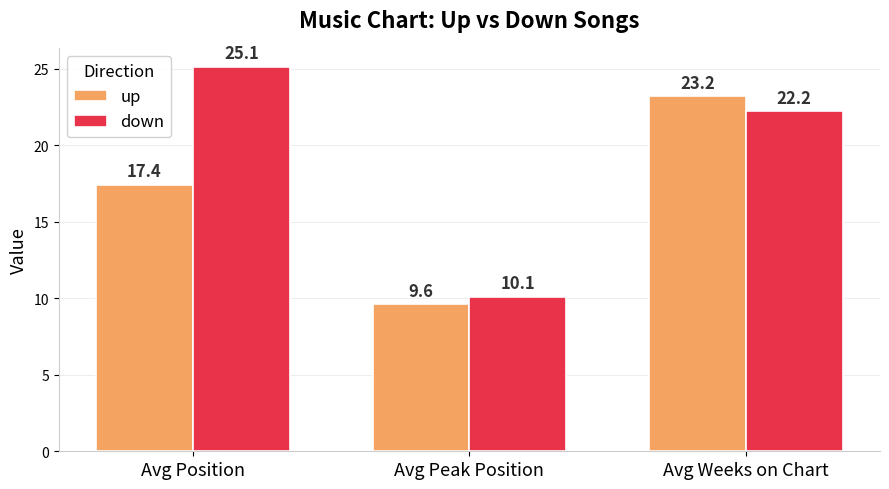

Which series has the largest total across all categories?

down